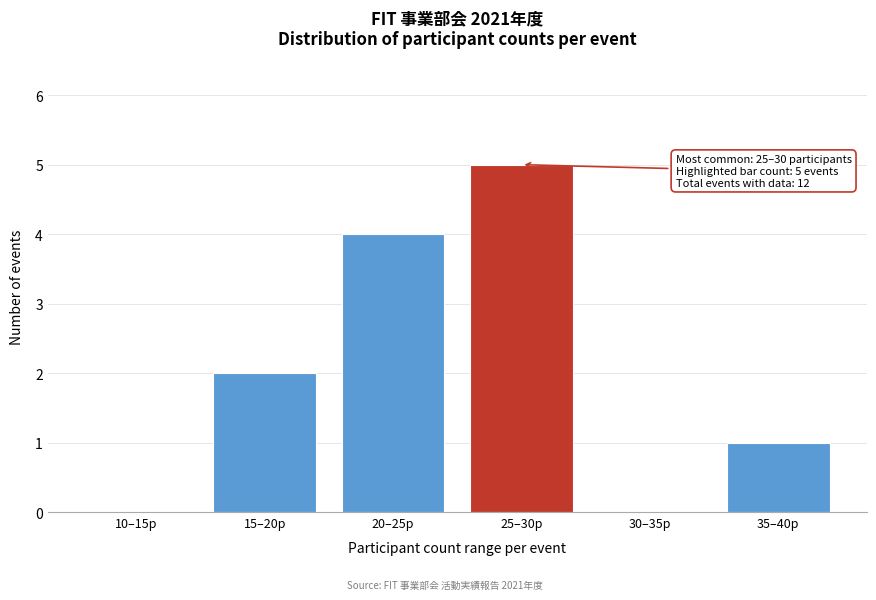

Reading right to left, what are all the values shown in this chart?

35–40p=1	30–35p=0	25–30p=5	20–25p=4	15–20p=2	10–15p=0